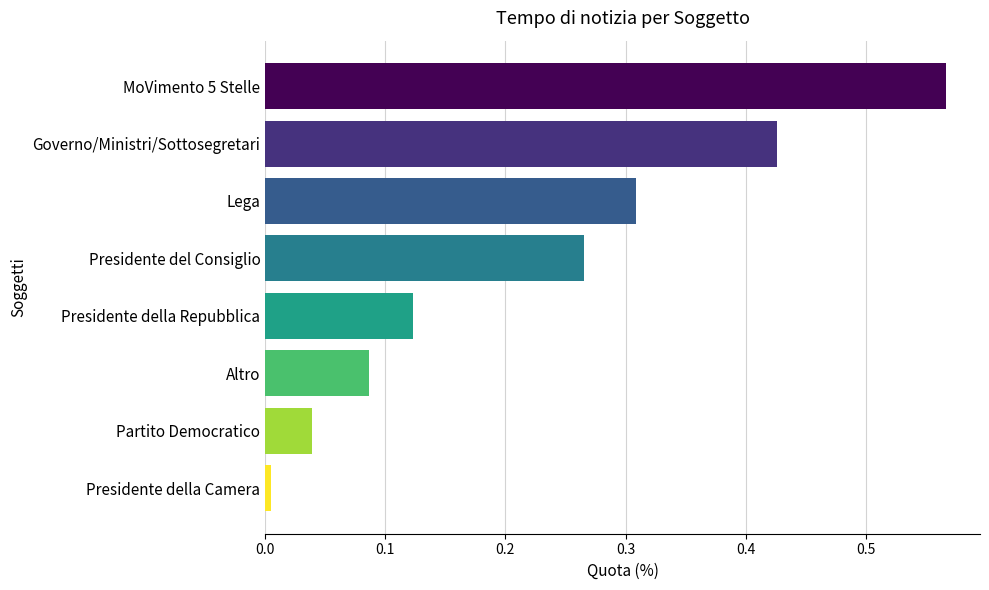

Rank the categories by value from lowest to highest.

Presidente della Camera, Partito Democratico, Altro, Presidente della Repubblica, Presidente del Consiglio, Lega, Governo/Ministri/Sottosegretari, MoVimento 5 Stelle